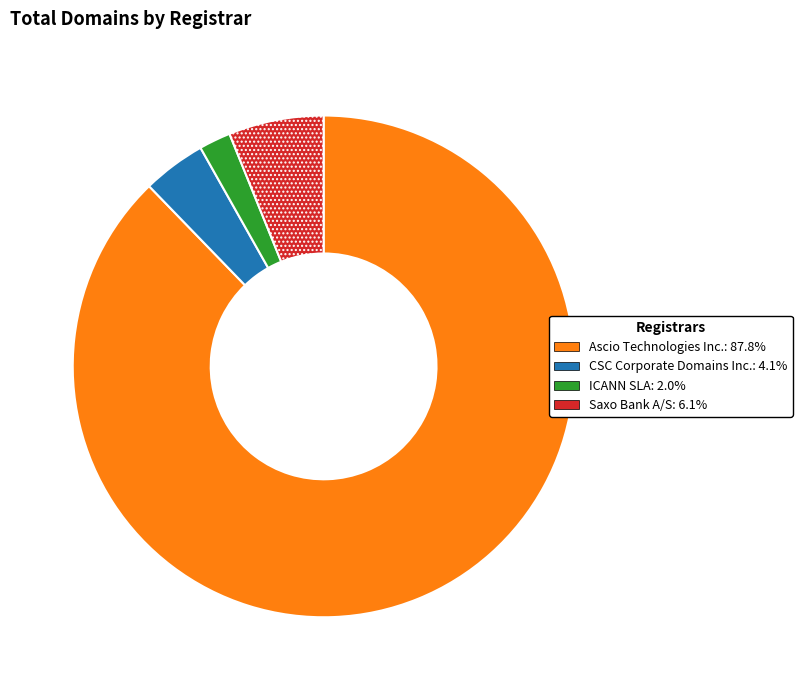

Rank the categories by value from highest to lowest.

Ascio Technologies Inc., Saxo Bank A/S, CSC Corporate Domains Inc., ICANN SLA